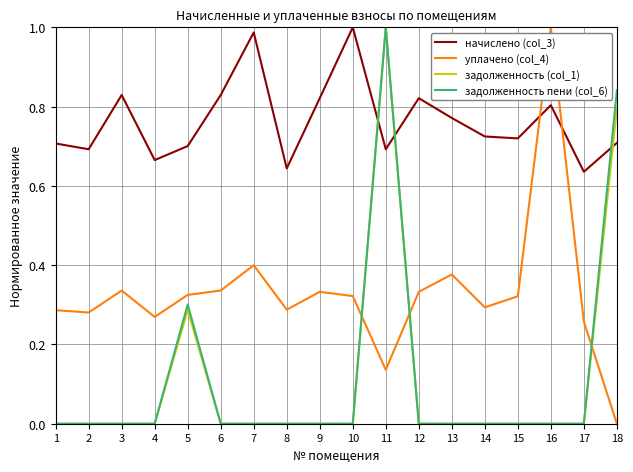

Which series has the largest total across all categories?

начислено (col_3)